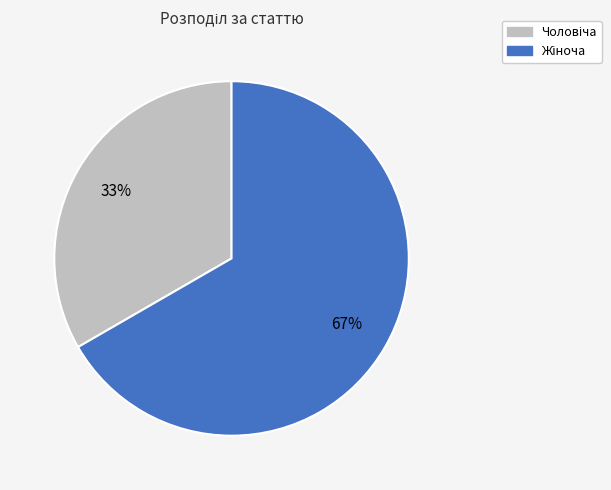

To the nearest percent, what is the average slice percentage?

50%